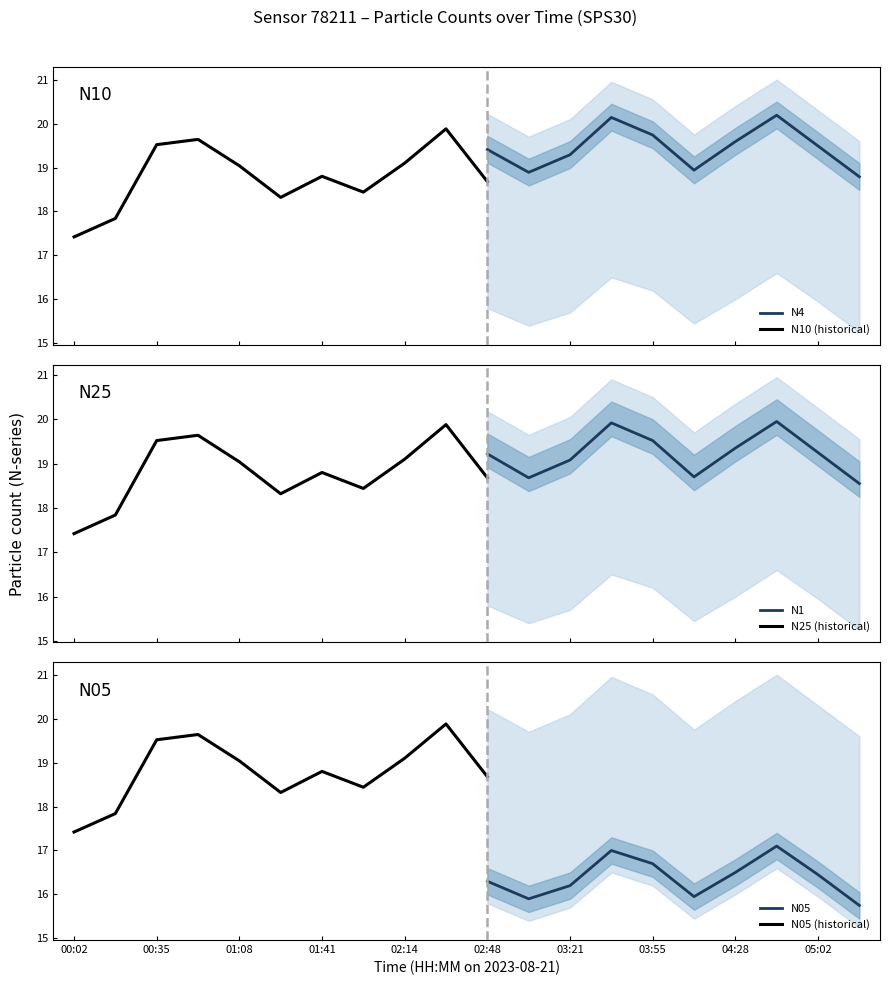

The value of N25 at 04:12 is 18.9. True or false?

True